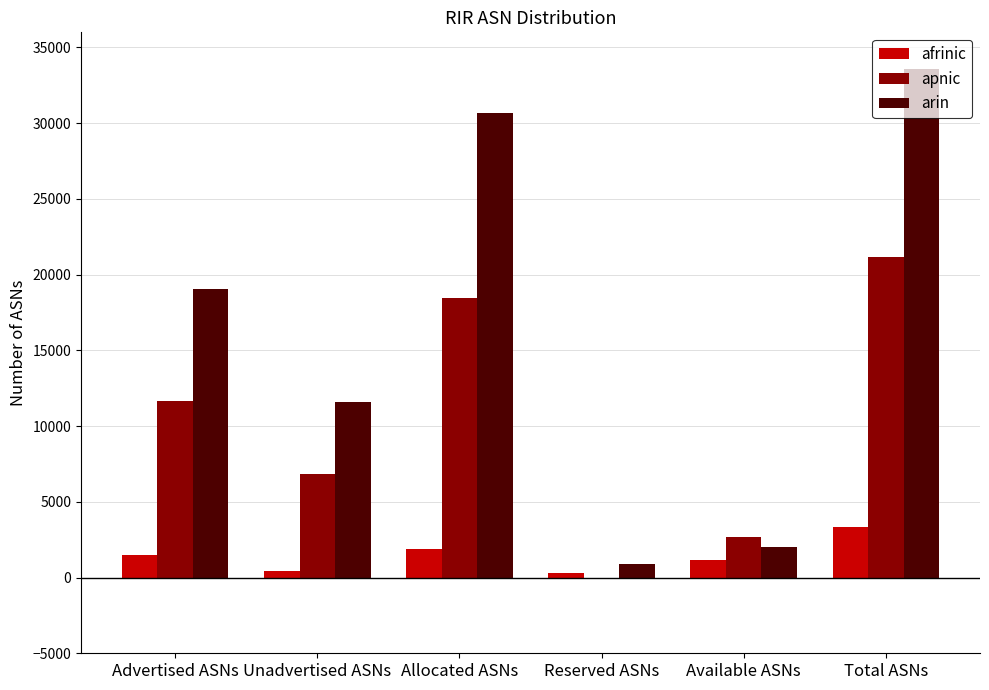

The value of arin at Available ASNs is 2019. True or false?

True